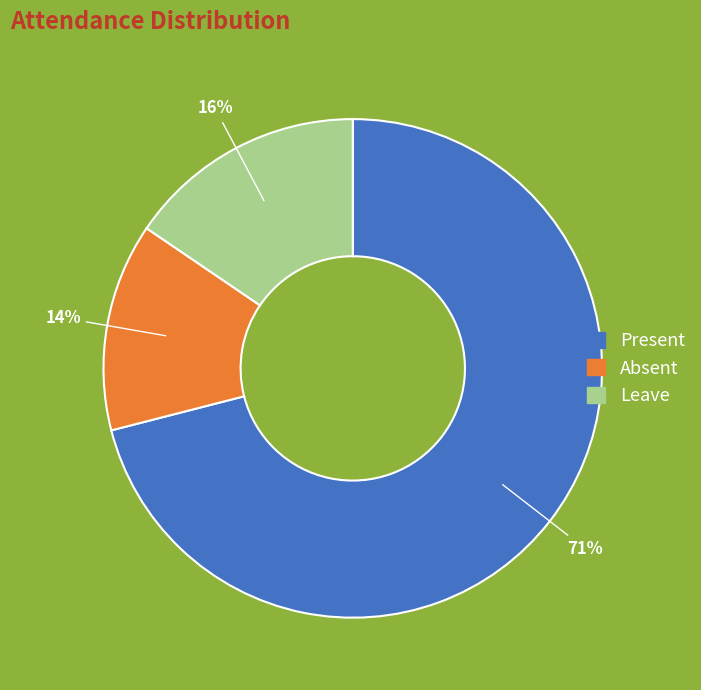

What percentage is the Leave slice, to the nearest percent?

16%